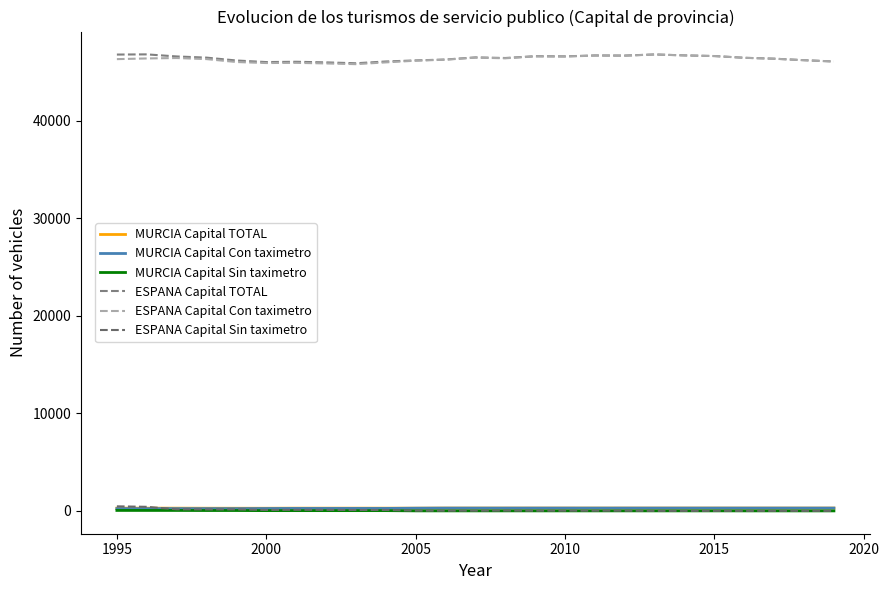

How many lines are shown in the chart?

6